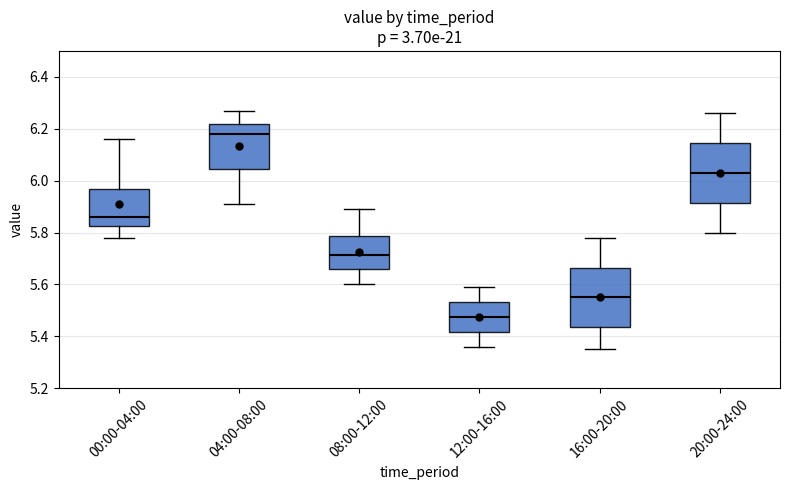

Reading left to right, read every box against the y-axis: the position of its median line, the range the box covers, and the ends of its whiskers. The values are not printed on the chart, so give them approximately, as read against the axis.

00:00-04:00: median 5.86, box 5.82 to 5.96, whiskers 5.78 to 6.16
04:00-08:00: median 6.18, box 6.04 to 6.22, whiskers 5.92 to 6.28
08:00-12:00: median 5.72, box 5.66 to 5.78, whiskers 5.60 to 5.90
12:00-16:00: median 5.48, box 5.42 to 5.54, whiskers 5.36 to 5.60
16:00-20:00: median 5.56, box 5.44 to 5.66, whiskers 5.36 to 5.78
20:00-24:00: median 6.04, box 5.92 to 6.14, whiskers 5.80 to 6.26